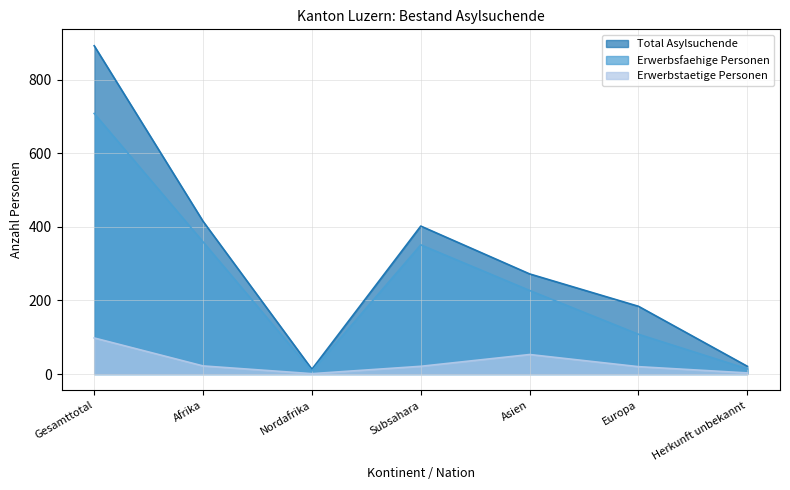

How many values in the Total Asylsuchende series are below 272?

3